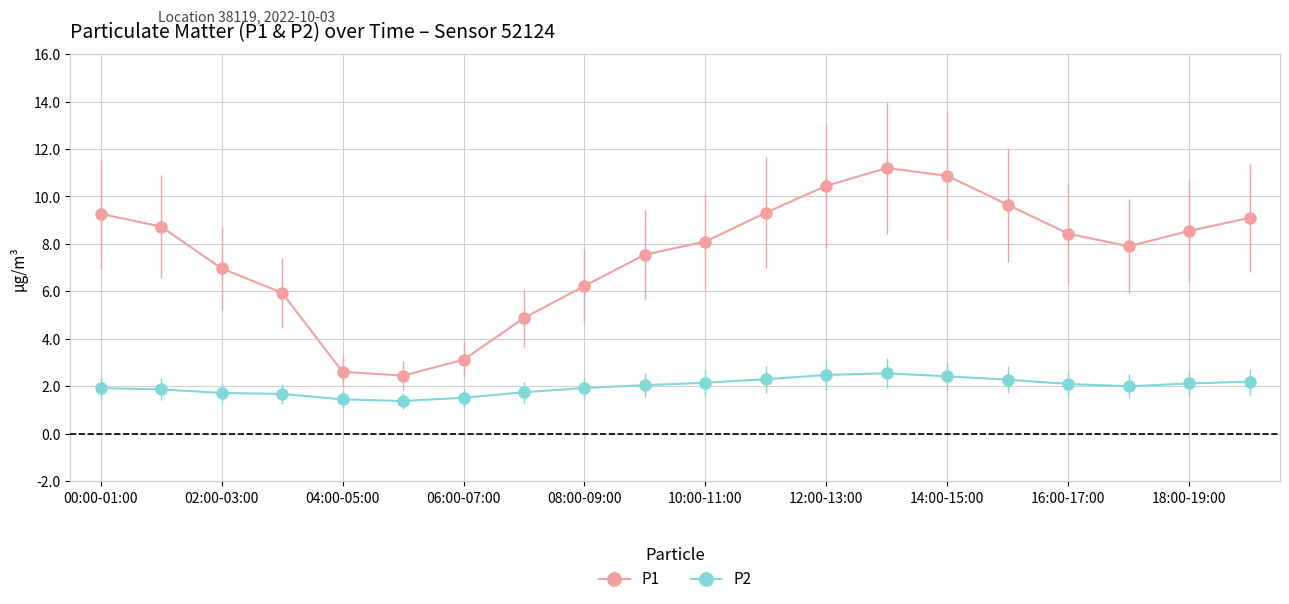

What is the greatest value displayed?

11.2